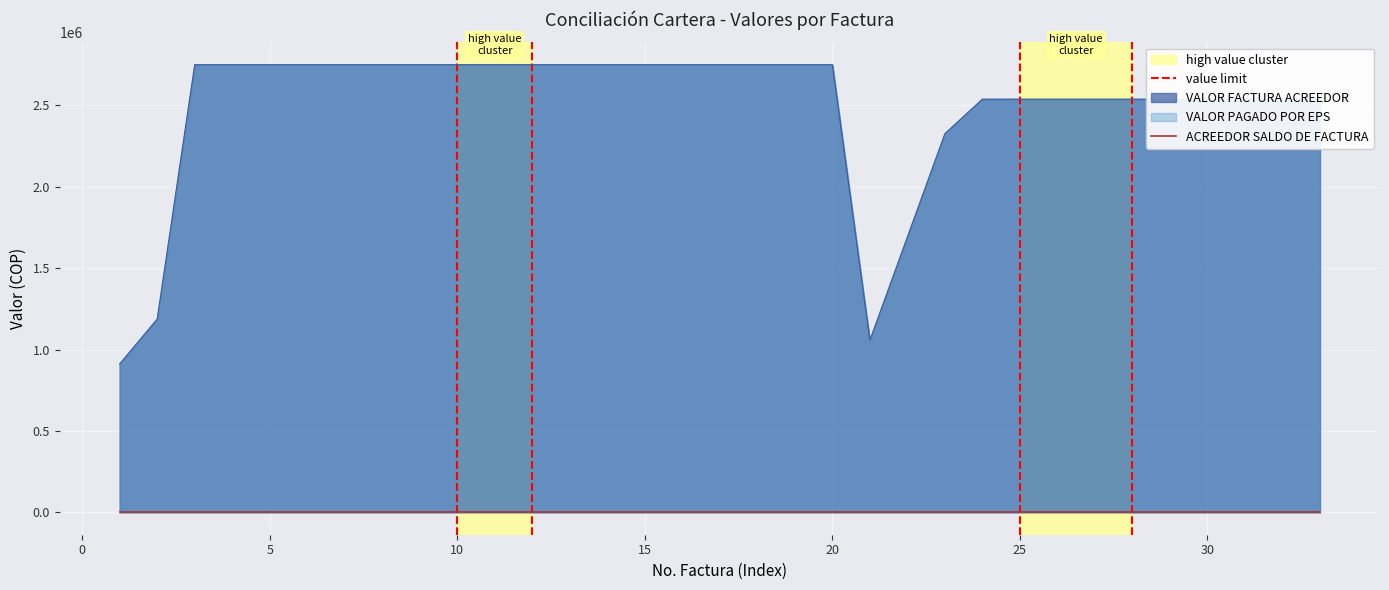

At which category is the sum across all series the highest?

3